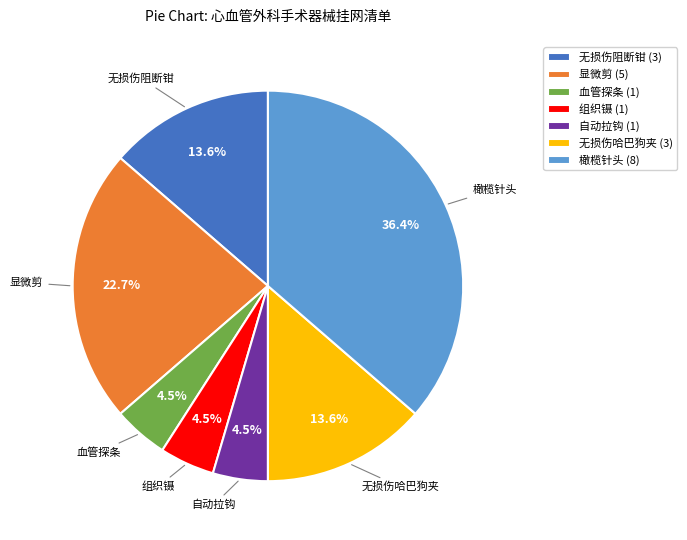

Combined, do 橄榄针头 and 血管探条 account for over 50%?

No